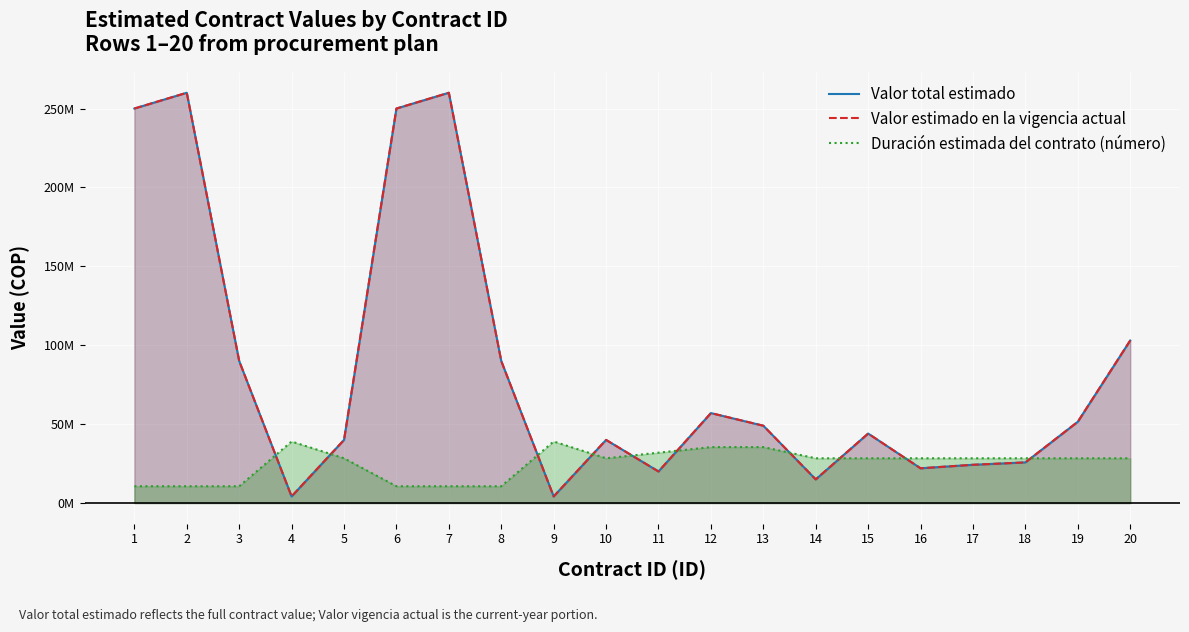

Which series has the widest spread of values?

Valor total estimado